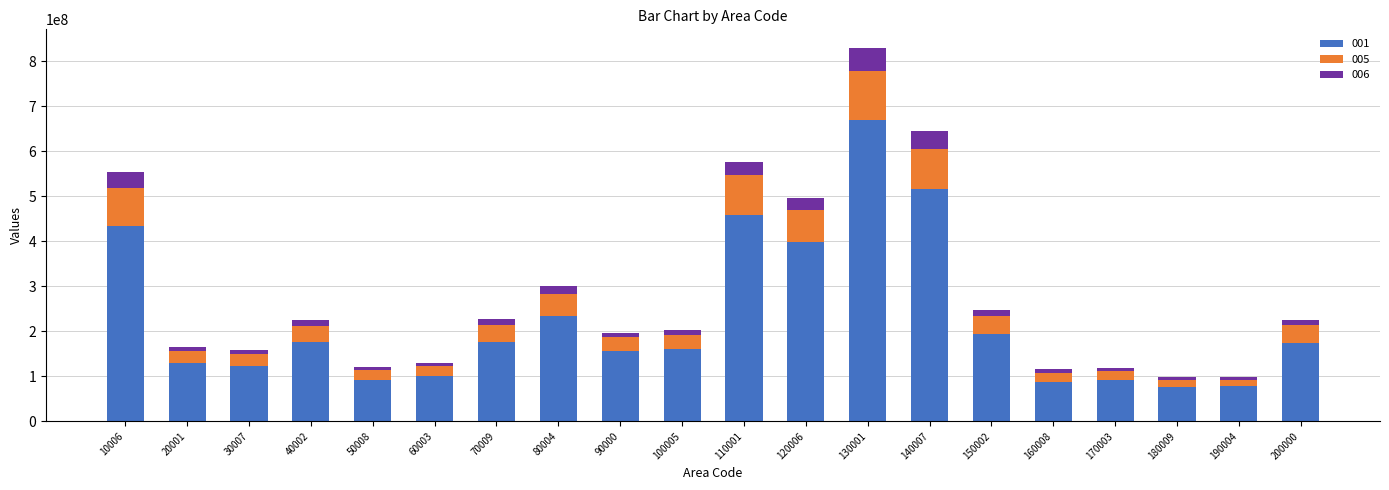

At which category is the sum across all series the highest?

130001